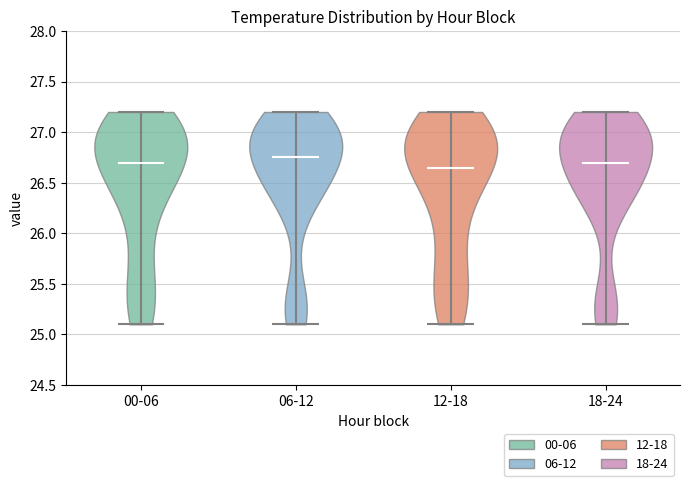

Reading left to right, read every violin against the y-axis: where its median line is, and the lowest and highest points it reaches. The values are not printed on the chart, so give them approximately, as read against the axis.

00-06: median line 26.70, lowest point 25.10, highest point 27.20
06-12: median line 26.75, lowest point 25.10, highest point 27.20
12-18: median line 26.65, lowest point 25.10, highest point 27.20
18-24: median line 26.70, lowest point 25.10, highest point 27.20